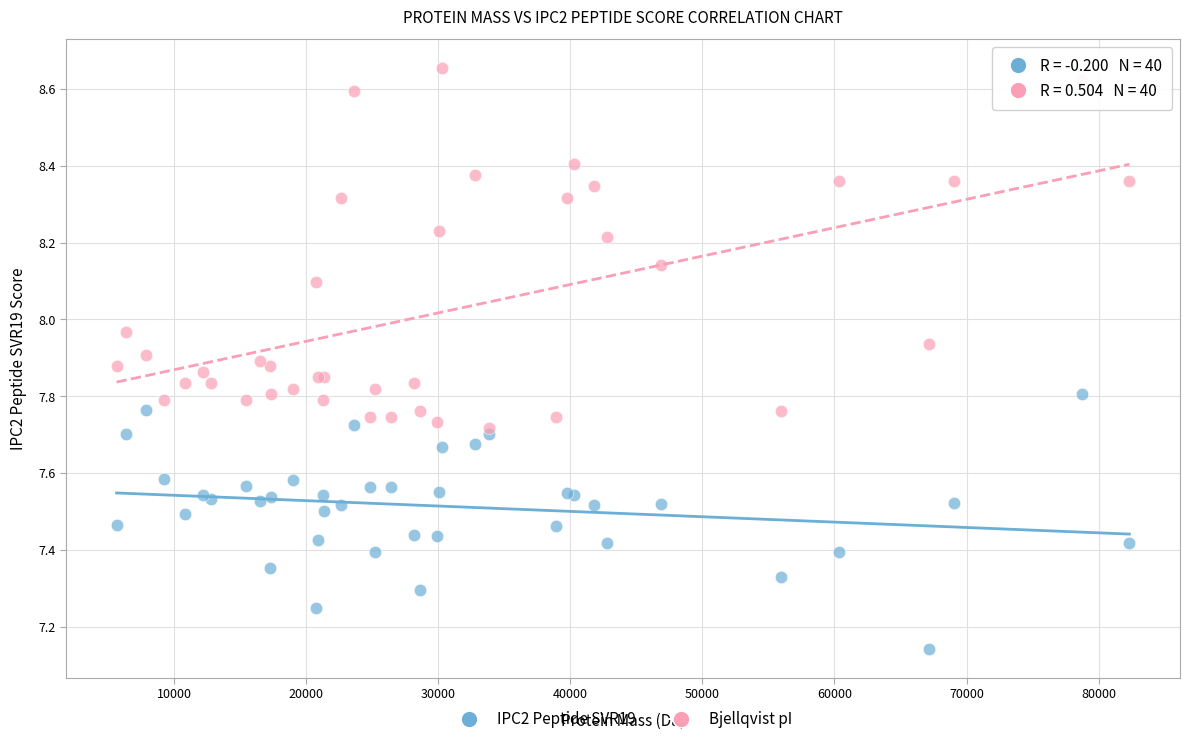

What are all the series names shown in the legend?

IPC2 Peptide SVR19, Bjellqvist pI